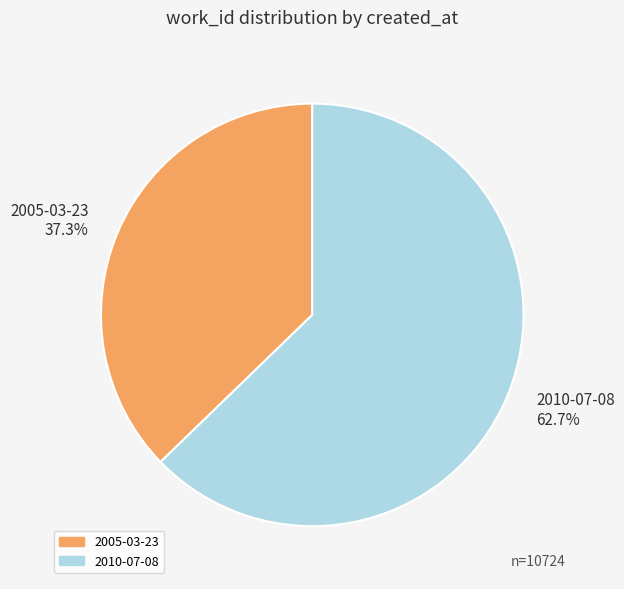

Does 2005-03-23 represent more than half of the total?

No